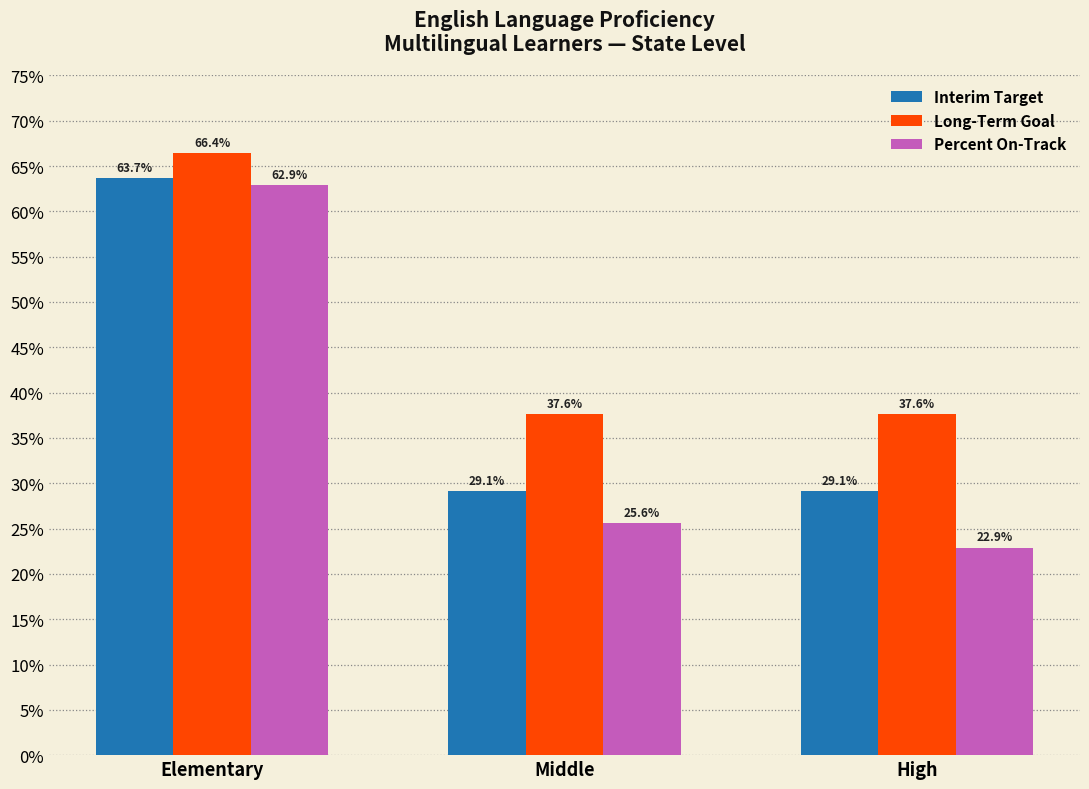

At which category is the sum across all series the highest?

Elementary